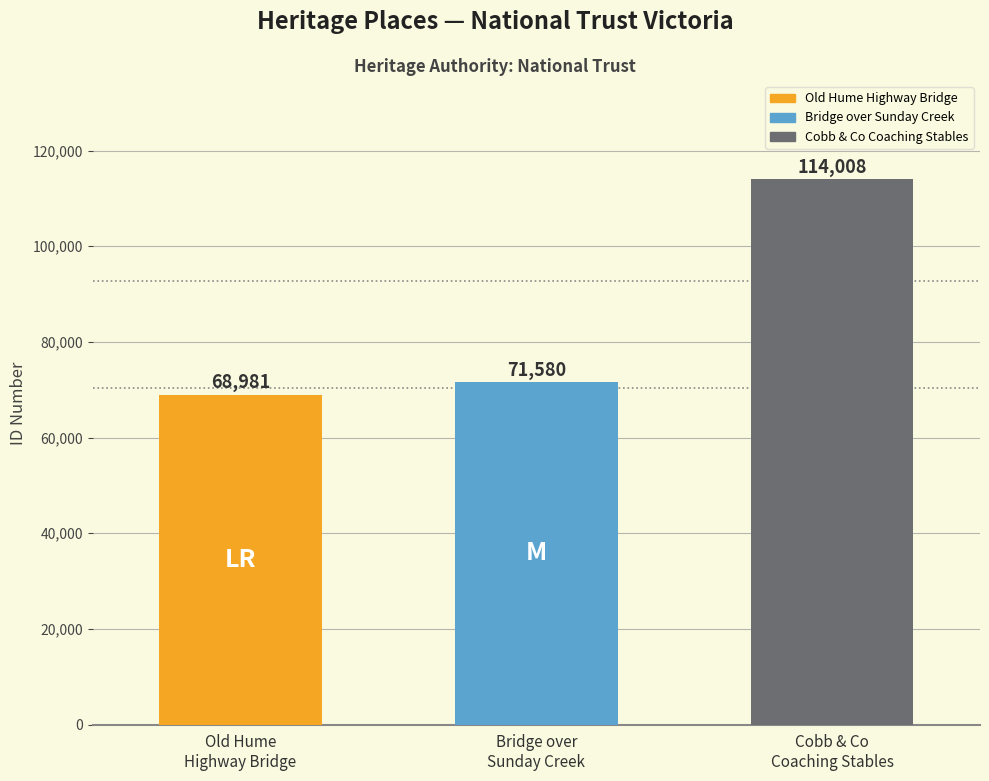

What is the sum of all values?

254569